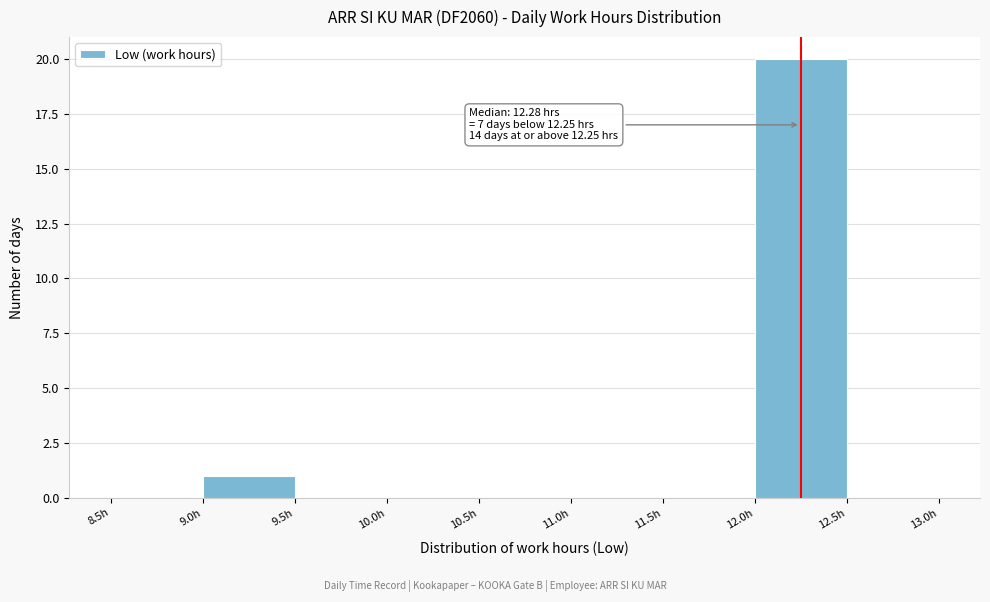

Which range on the x-axis has the tallest bar?

12.0 to 12.5